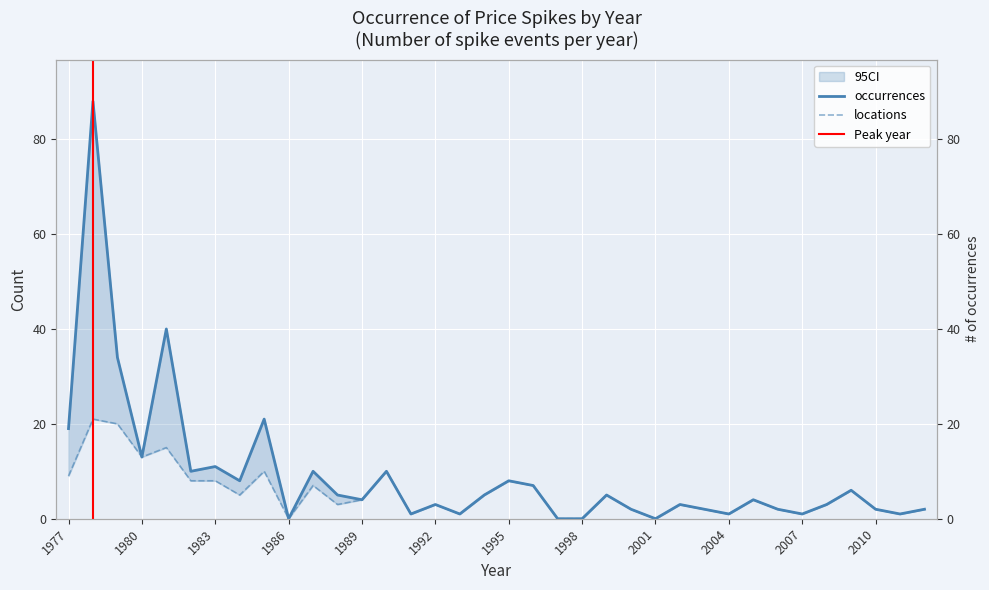

What is the difference between the occurrences values at 1995 and 2001?

8